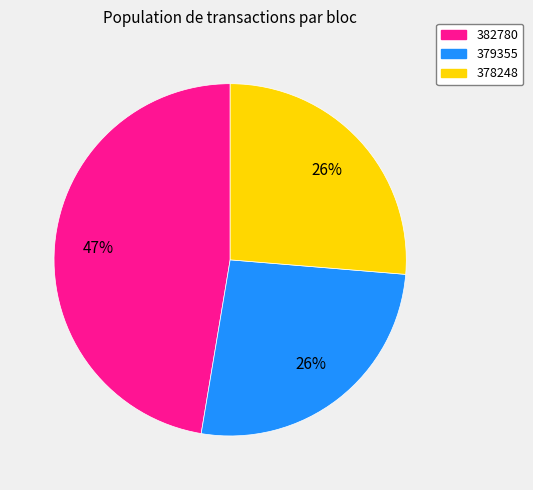

Do 378248 and 382780 together represent more than half of the pie?

Yes